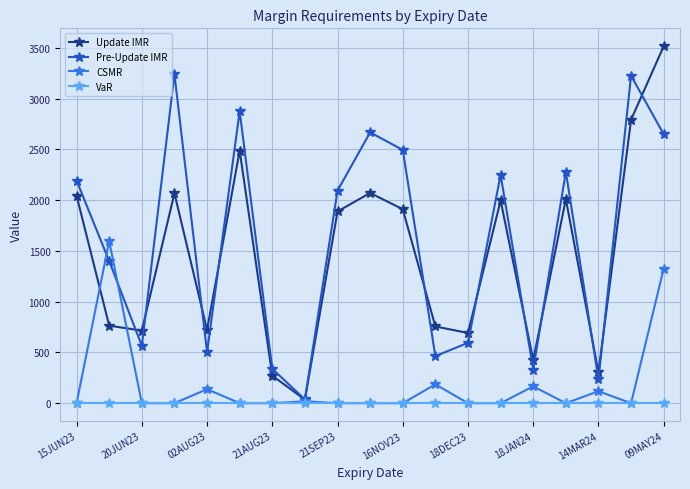

What is the greatest value displayed?

3517